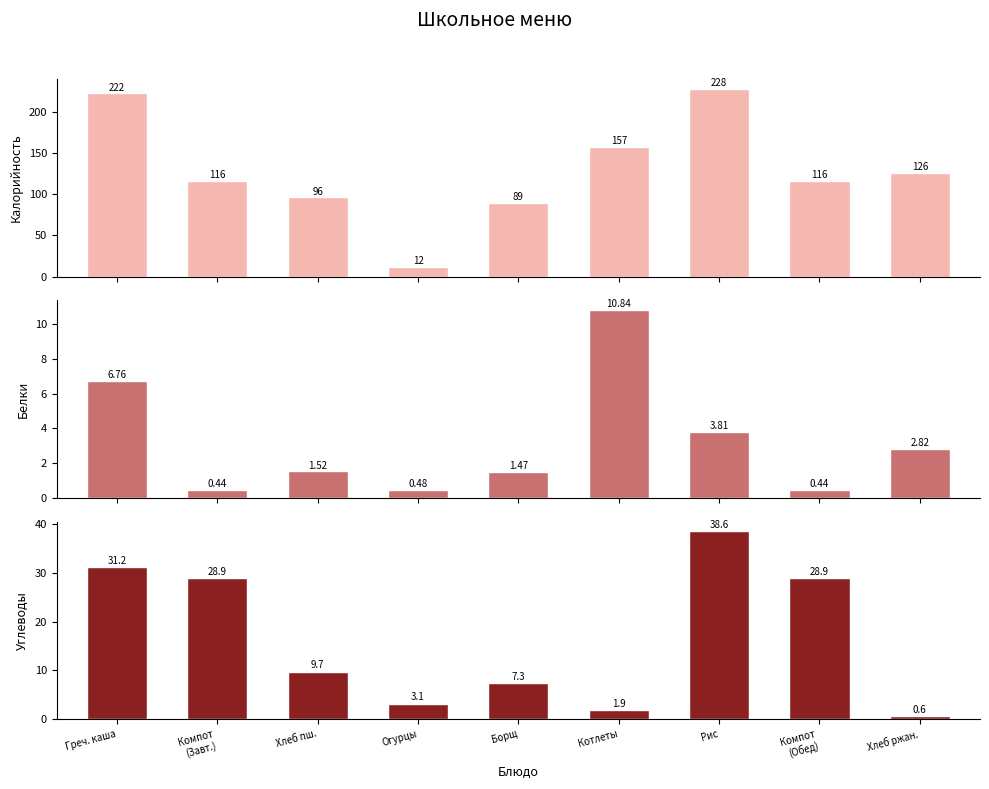

Which category has the lowest value across all series?

Компот
(Завт.)